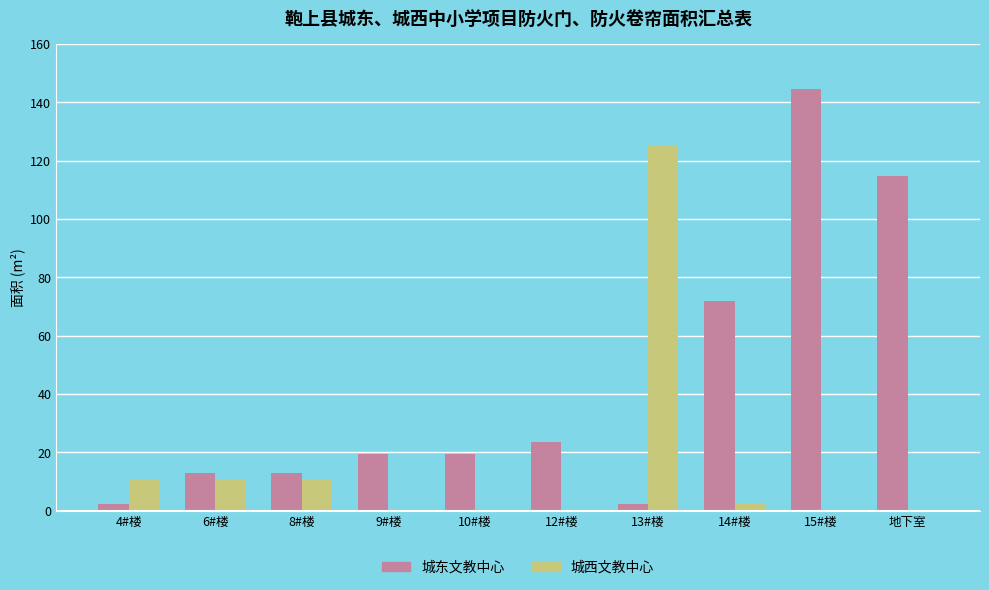

Is the value of 城东文教中心 at 14#楼 greater than the value of 城西文教中心 at 13#楼?

No